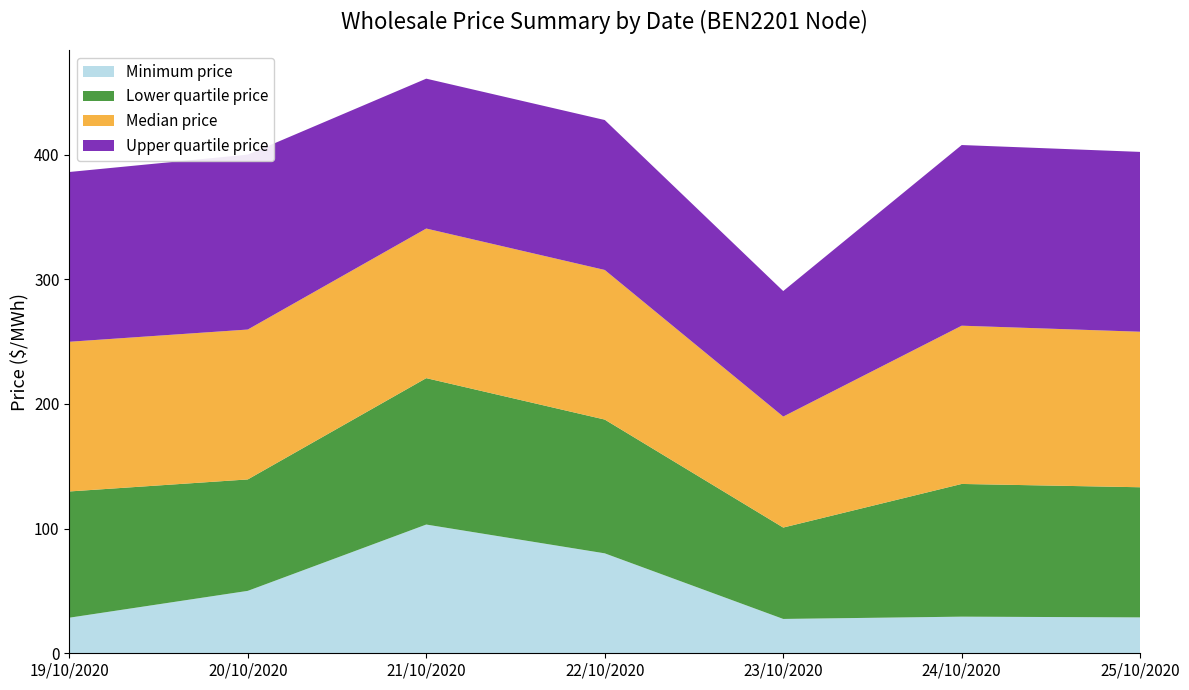

Reading left to right, list all the values displayed in this chart.

Minimum price: 28.5	50.1	103.3	80.2	27.5	29.4	28.8
Lower quartile price: 101.3	89.4	117.4	107.3	73.3	106.5	104.4
Median price: 120.1	120.2	120.0	120.0	89.0	126.9	124.8
Upper quartile price: 136.2	140.3	120.2	120.3	100.7	144.9	144.2